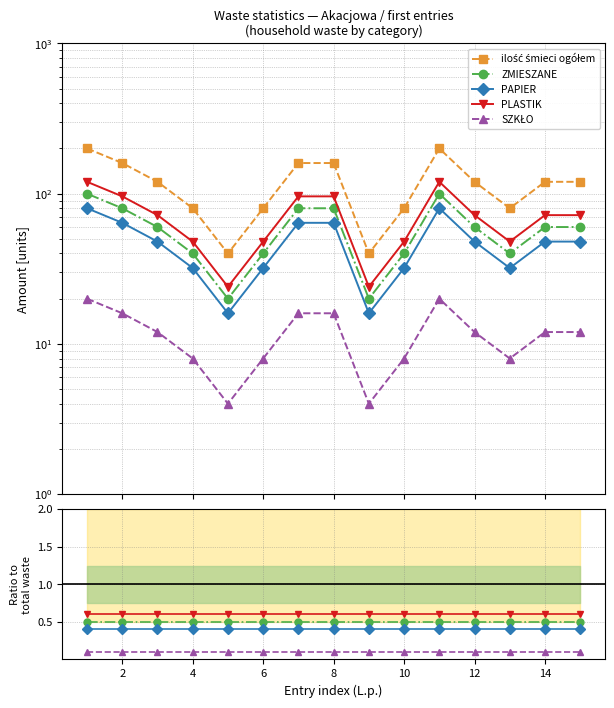

True or false: SZKŁO and PLASTIK cross at least once.

False